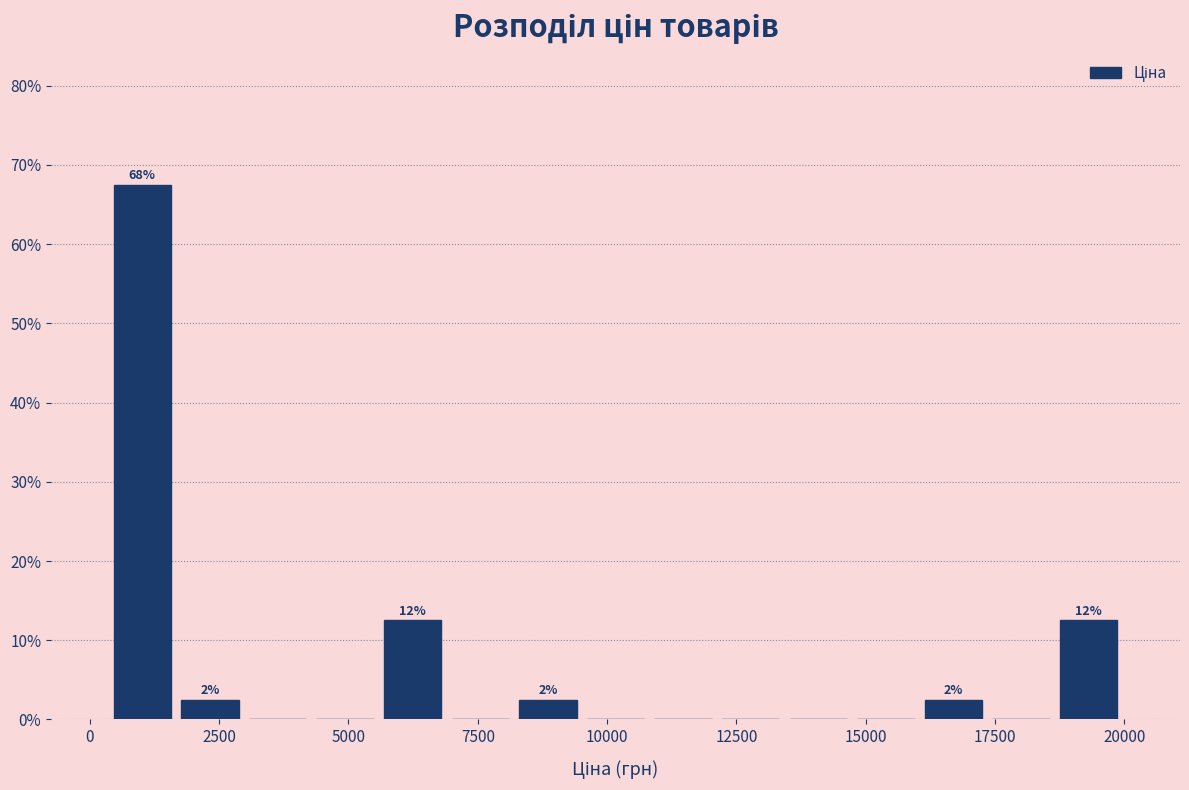

Around what value on the x-axis is the tallest bar? Give the approximate position of its centre, as read against the axis.

1000